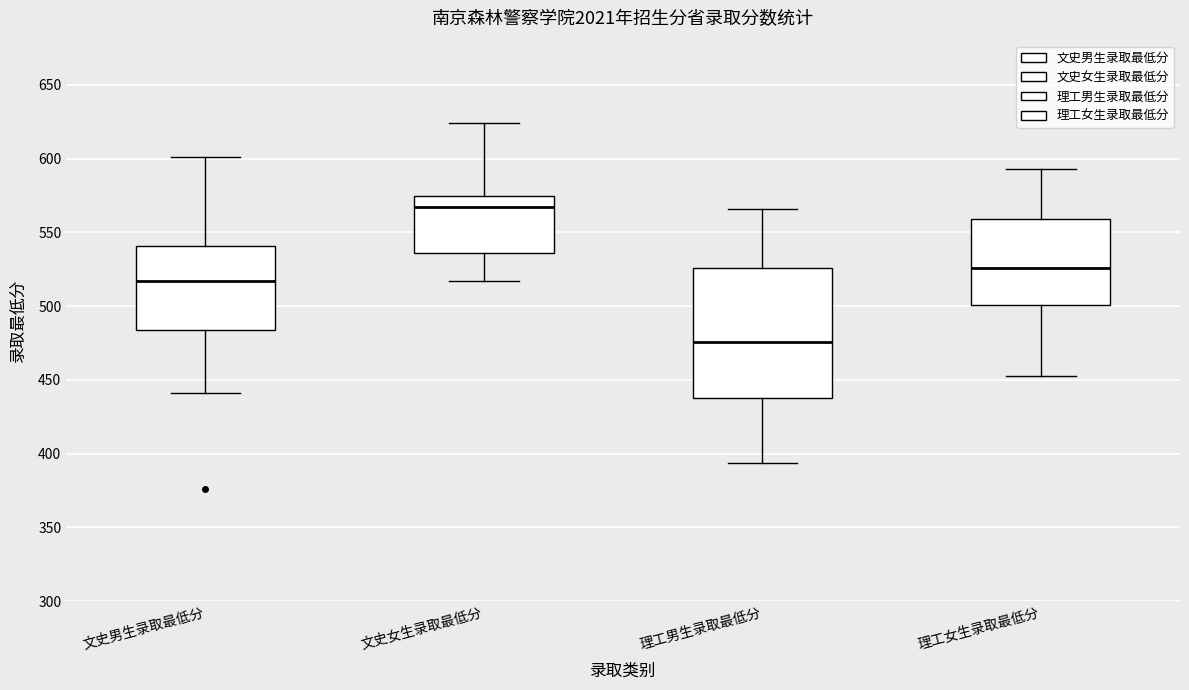

Reading left to right, transcribe this box plot: for each box, give where its median line is, the range the box spans, and where its two whiskers end, as read against the y-axis. The values are not printed on the chart, so give them approximately, as read against the axis.

文史男生录取最低分: median 515, box 485 to 540, whiskers 440 to 600
文史女生录取最低分: median 565, box 535 to 575, whiskers 515 to 625
理工男生录取最低分: median 475, box 440 to 525, whiskers 395 to 565
理工女生录取最低分: median 525, box 500 to 560, whiskers 455 to 595